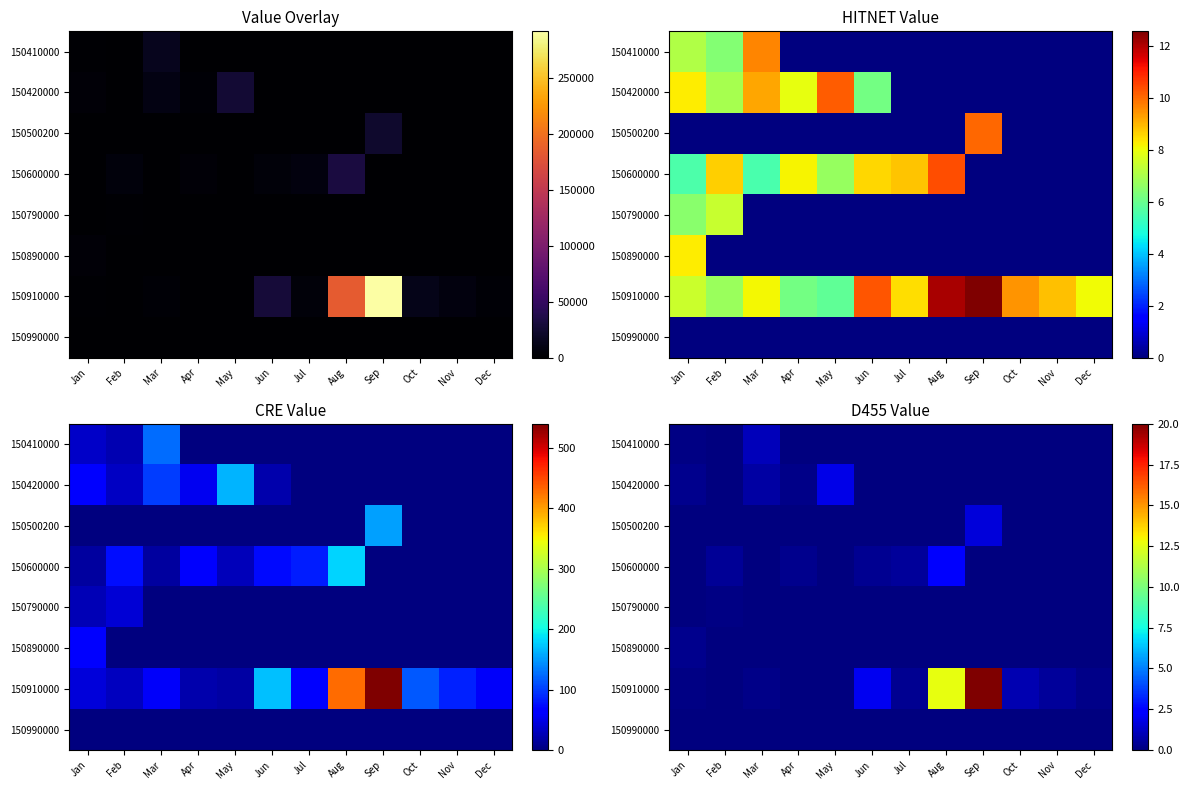

Which series changed the most between Aug and Dec?

150910000